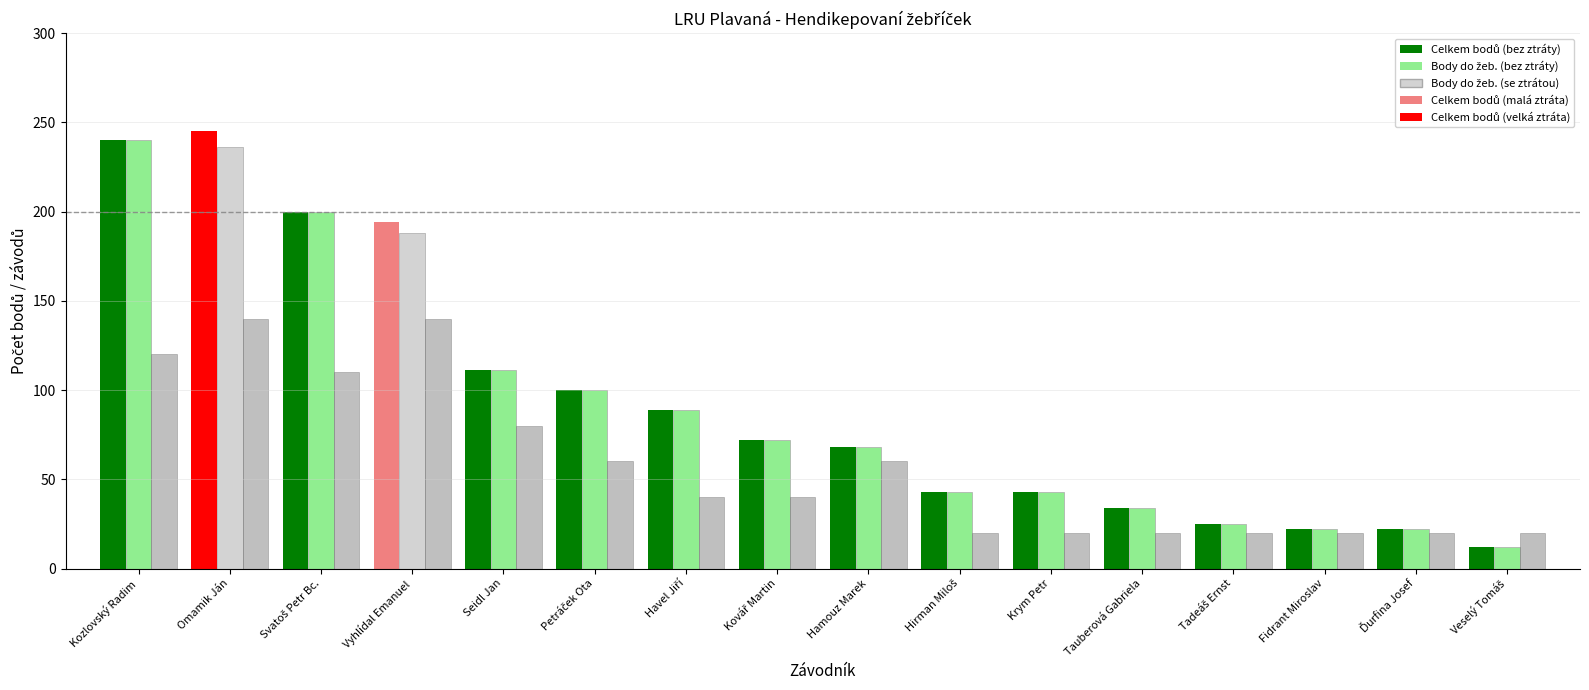

What is the maximum value shown in the chart?

245